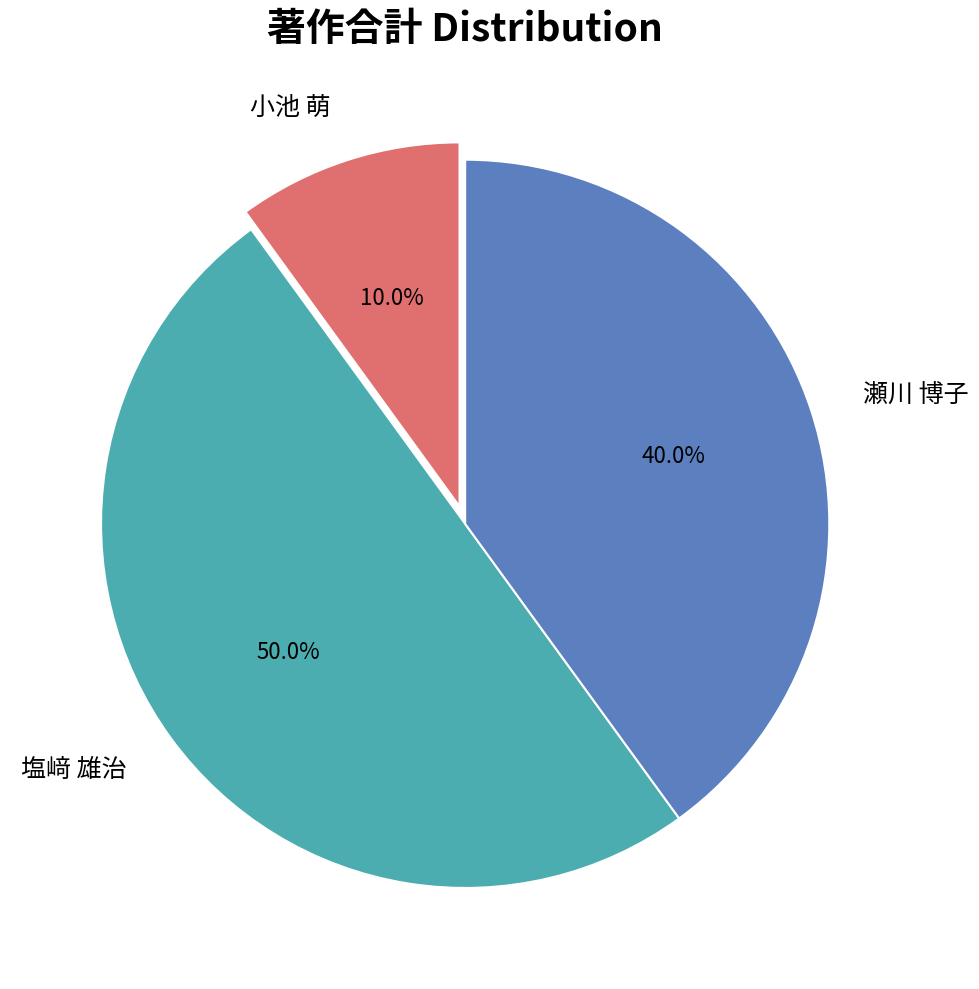

Which has a higher value, 小池 萌 or 塩﨑 雄治?

塩﨑 雄治